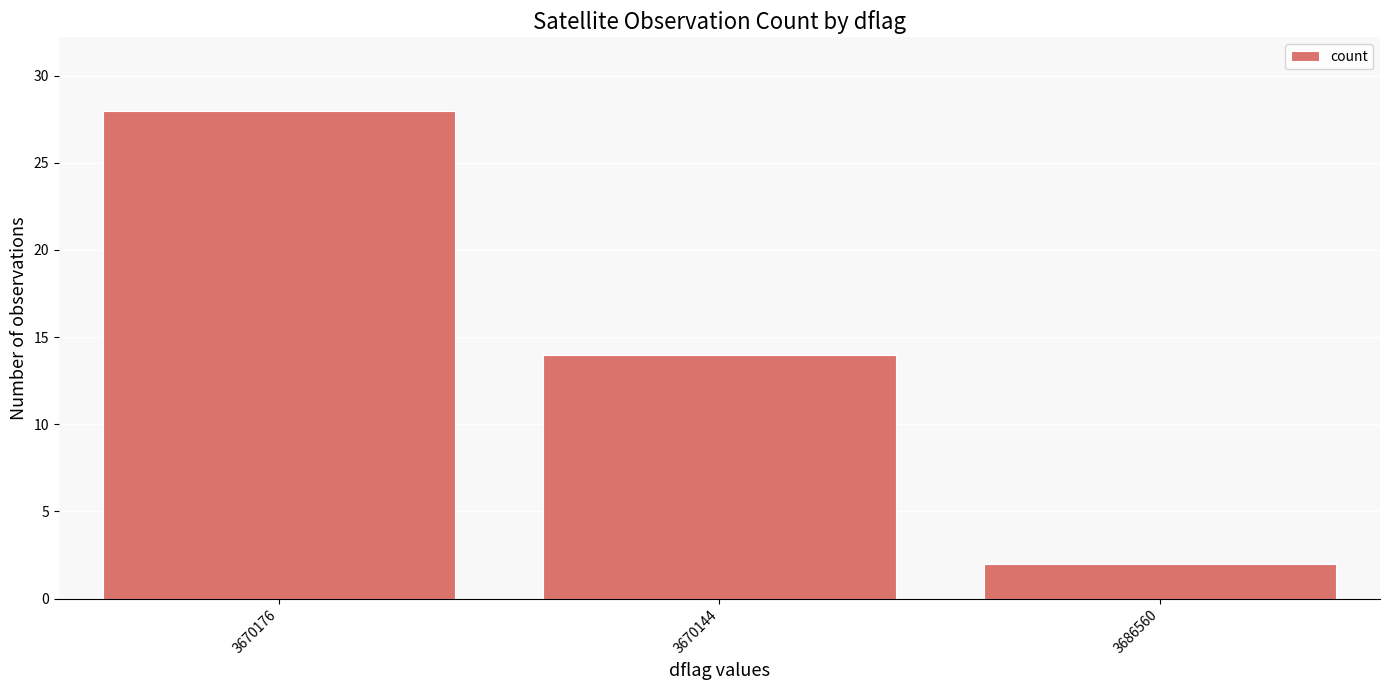

What is the label of the 1st bar from the right?

3686560